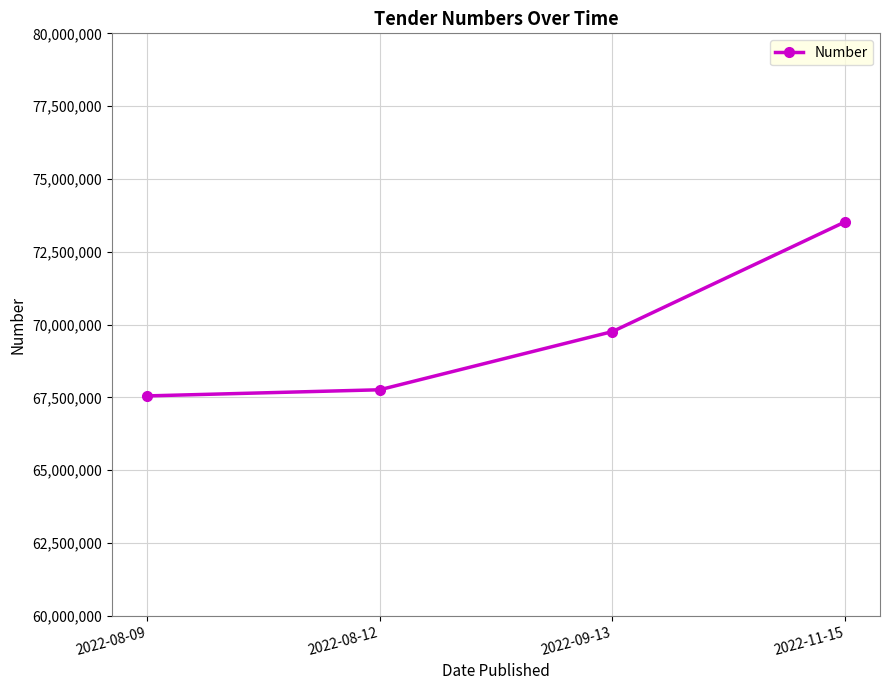

What position from the right is 2022-08-09?

4